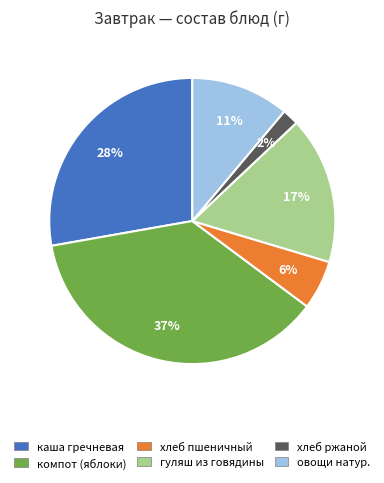

Is there a majority slice in this chart?

No